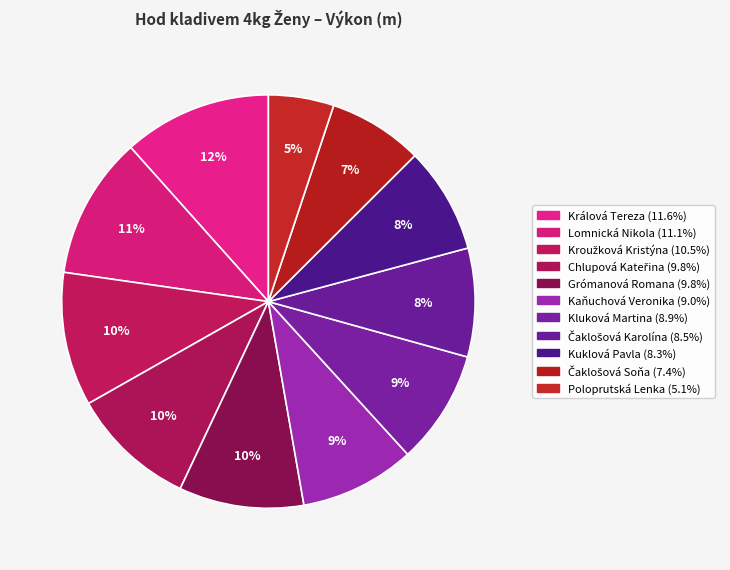

How many slices are in this pie chart?

11